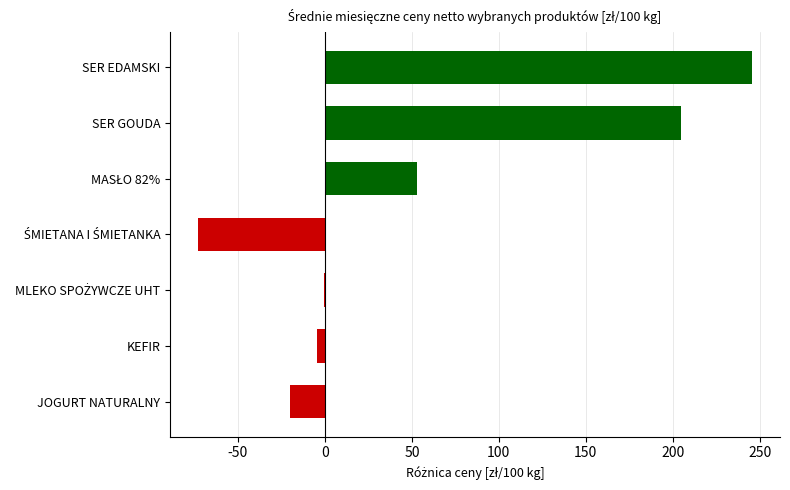

True or false: the data shows 309.2 at SER GOUDA.

False